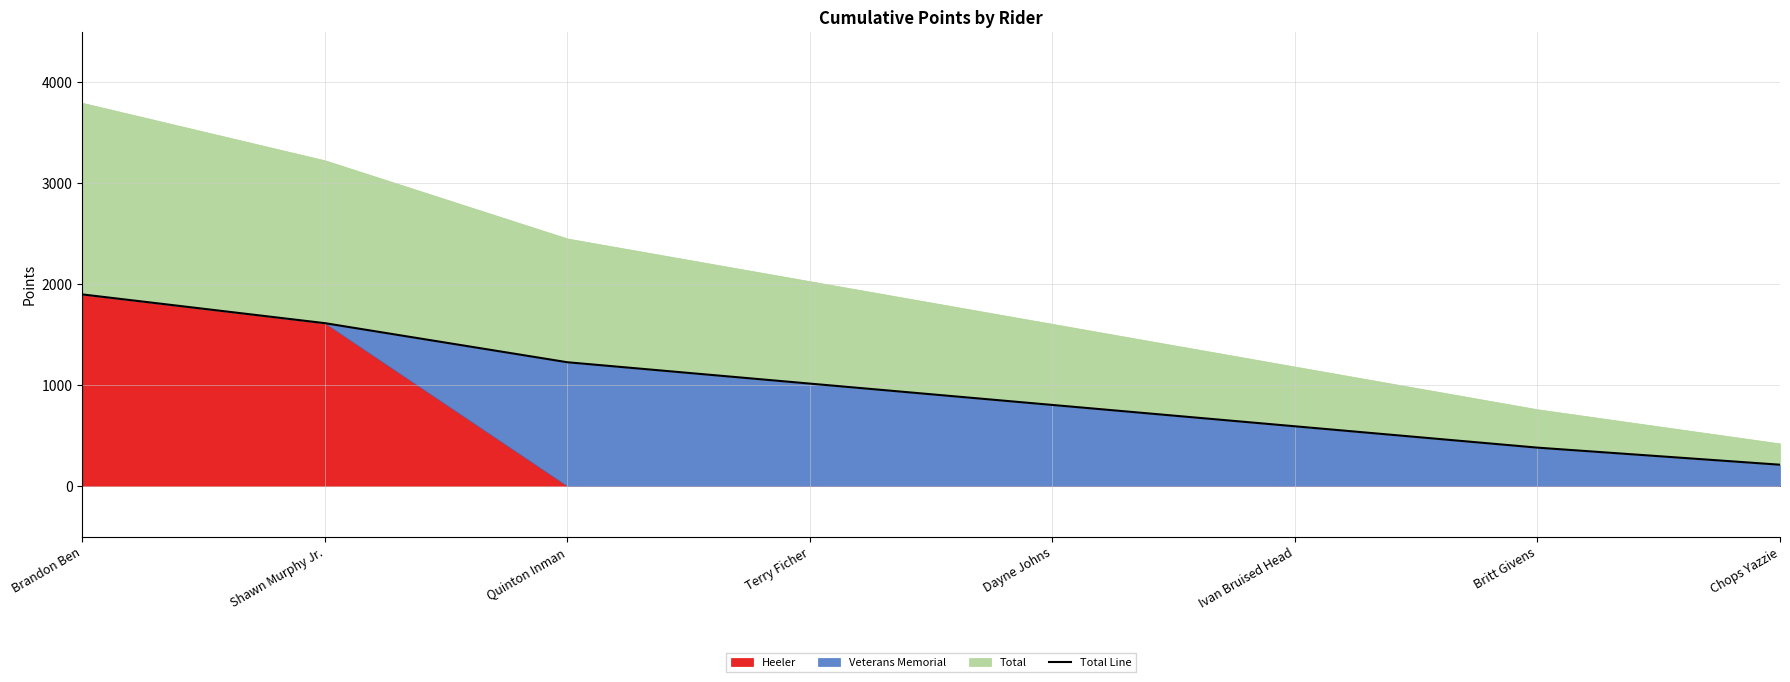

How many lines are shown in the chart?

1